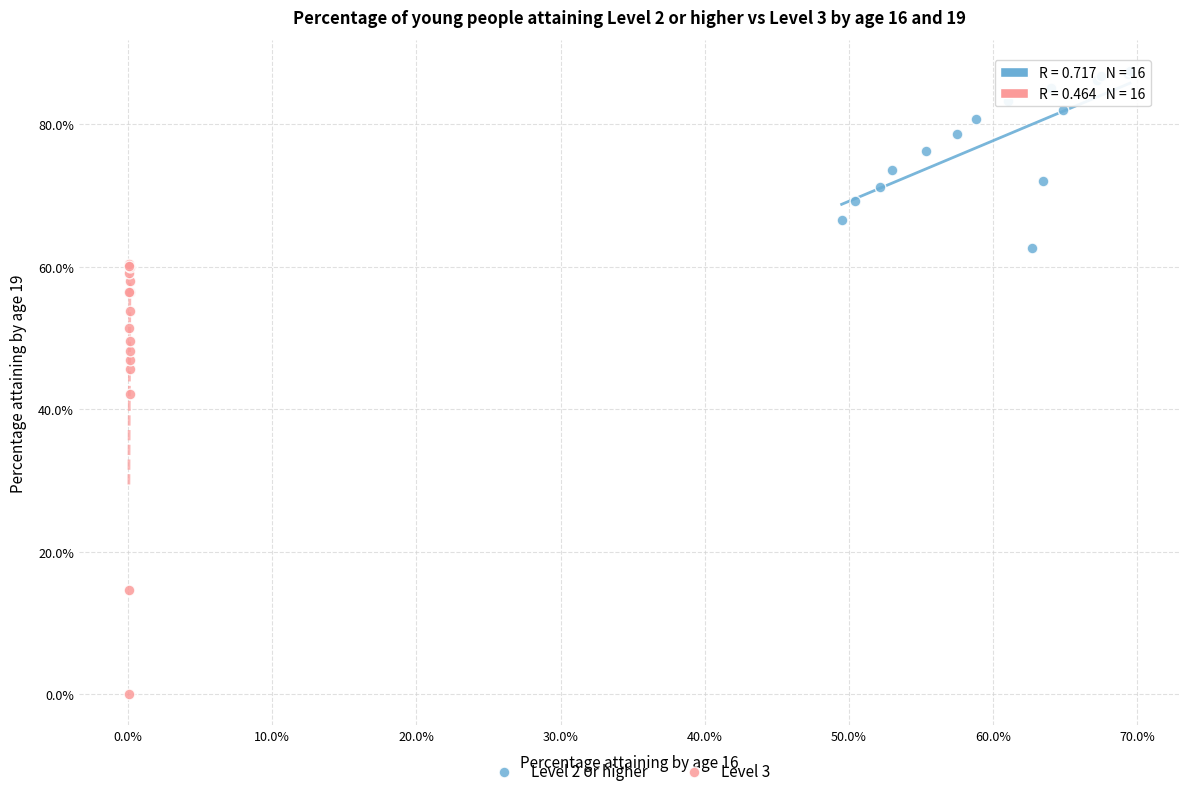

Which series reaches the maximum Y coordinate?

Level 2 or higher